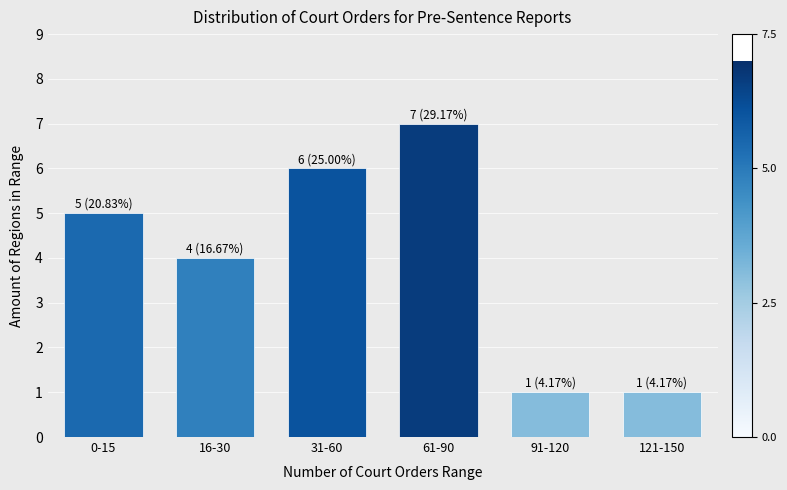

Reading right to left, extract all data points from this chart.

1	1	7	6	4	5